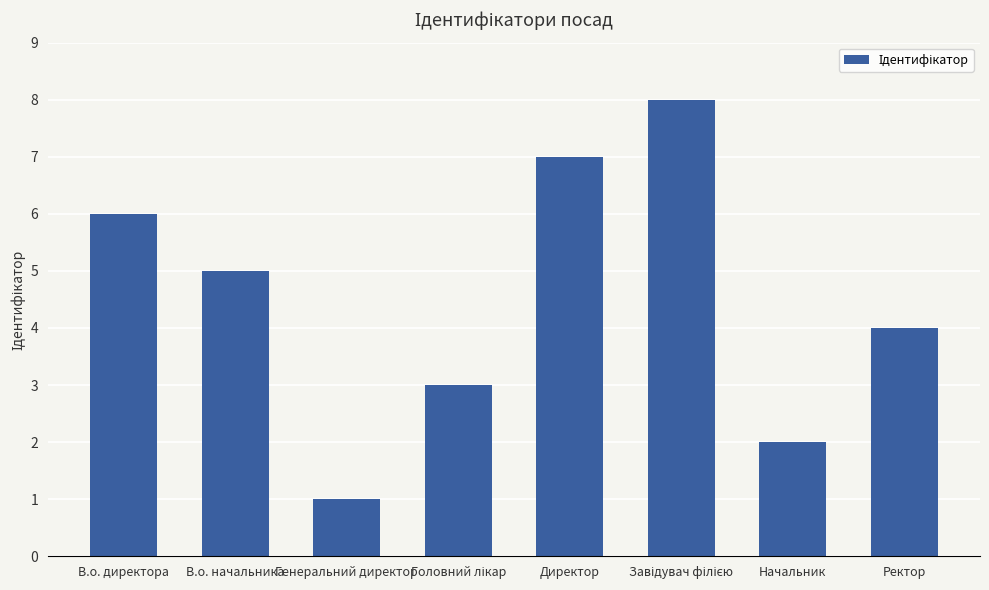

What is the ratio of the value at Начальник to the value at Генеральний директор?

2.0